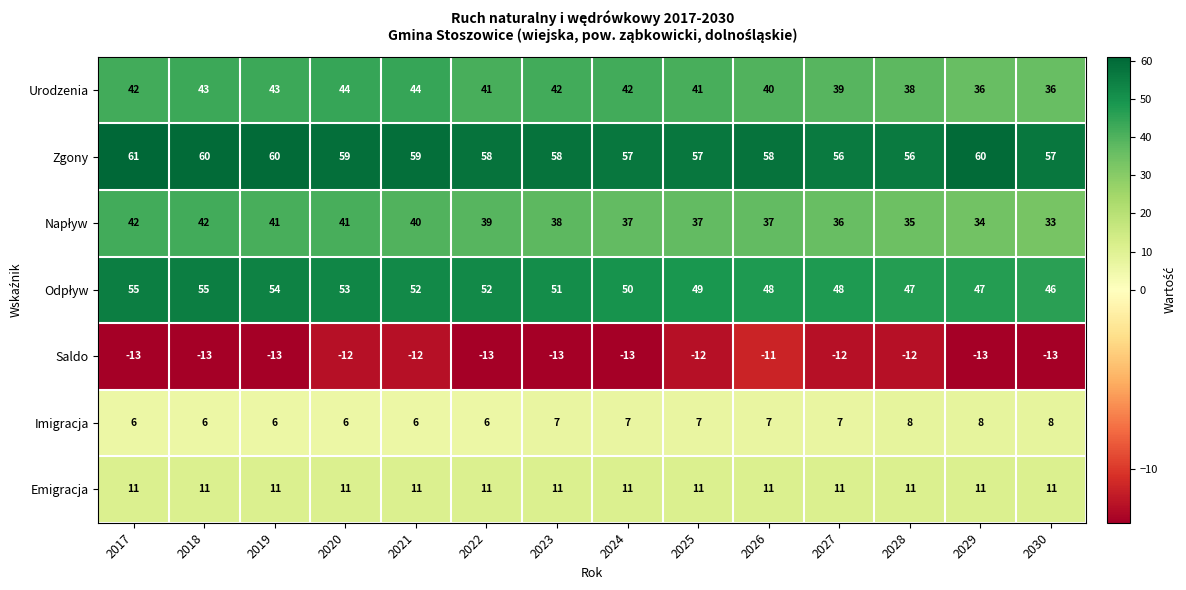

The value of Zgony at 2024 is 87. True or false?

False